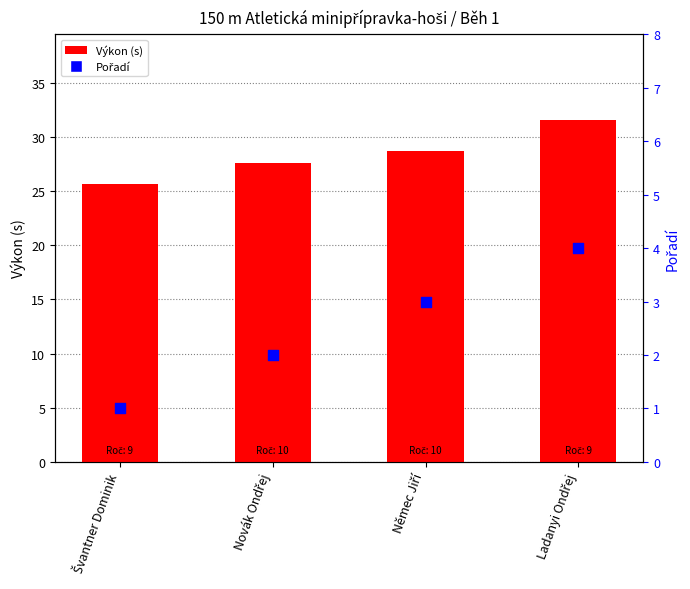

Which series contains the highest Y value?

Výkon (s)